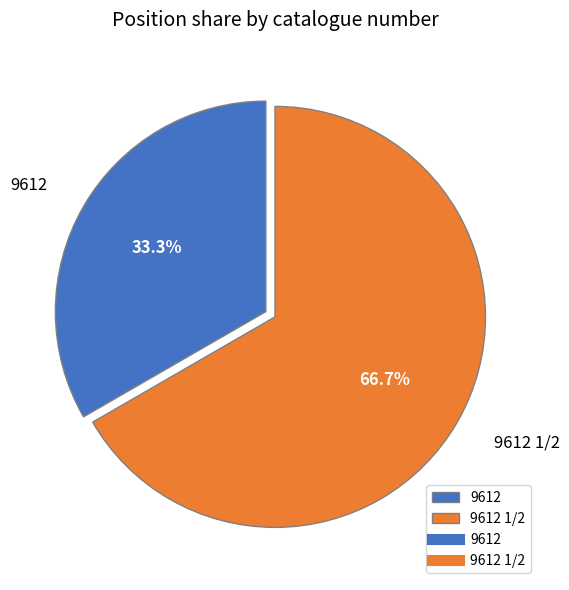

What is the largest slice in the pie chart?

9612 1/2